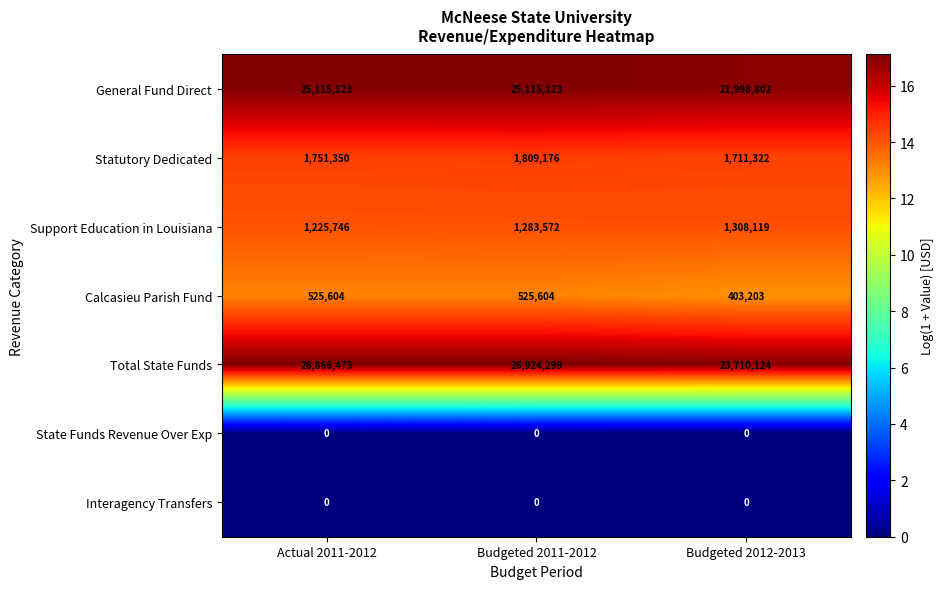

What is the total value across all series at Actual 2011-2012?

55484296